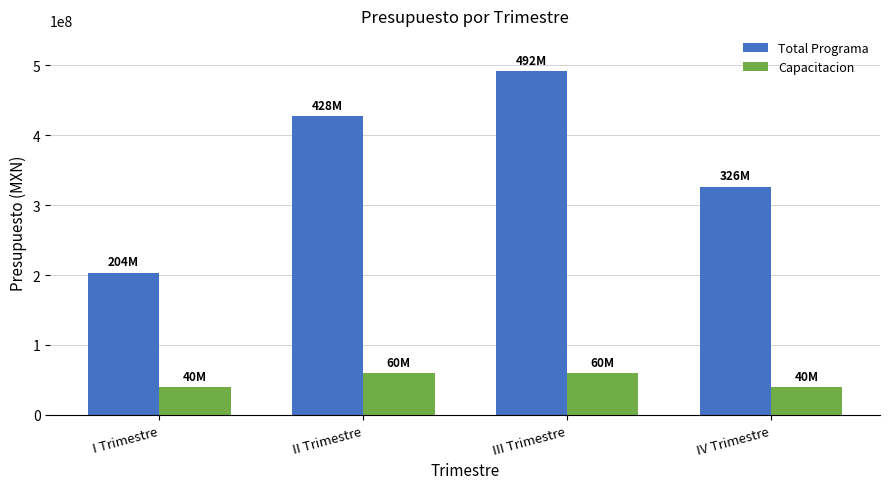

What are all the series names shown in the legend?

Total Programa, Capacitacion